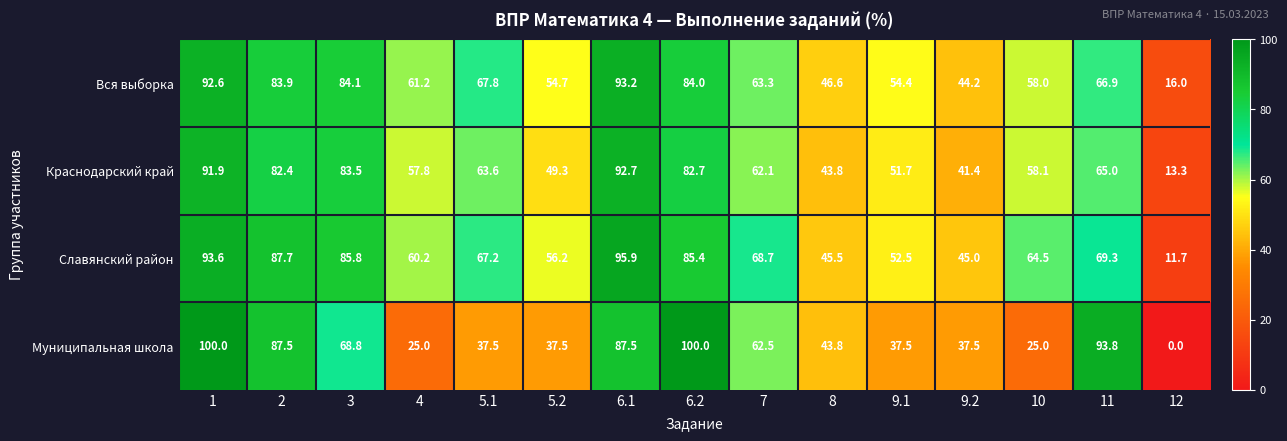

What is the highest value of the Вся выборка series?

93.2